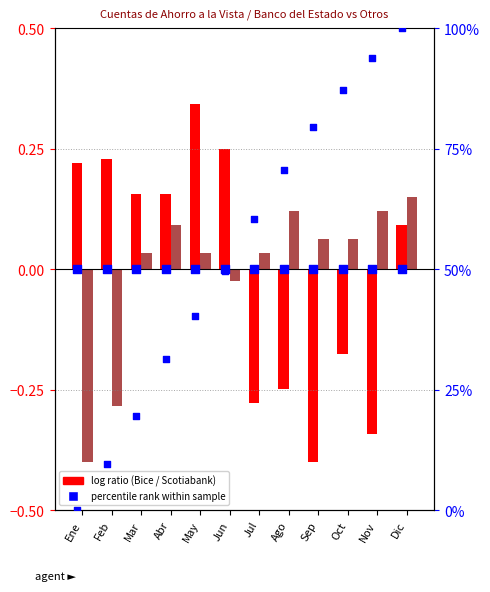

Which series contains the lowest Y value?

Banco Bice (log ratio)